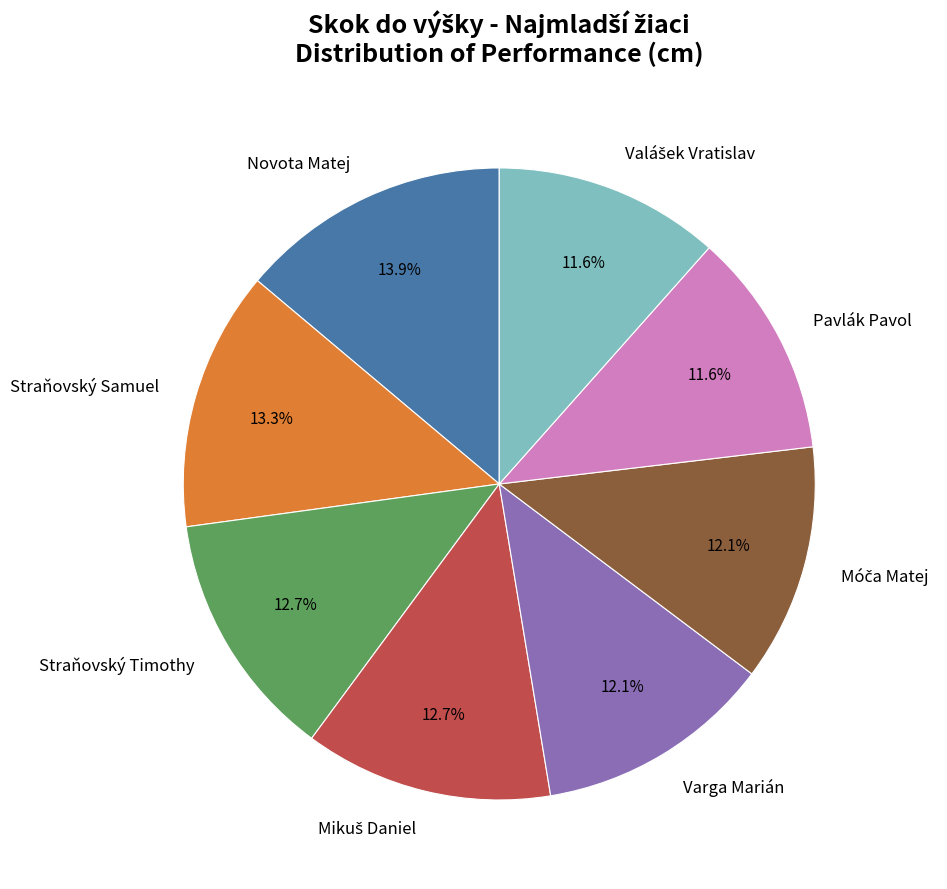

To the nearest percent, what is the difference between the largest and smallest slice percentages?

2%